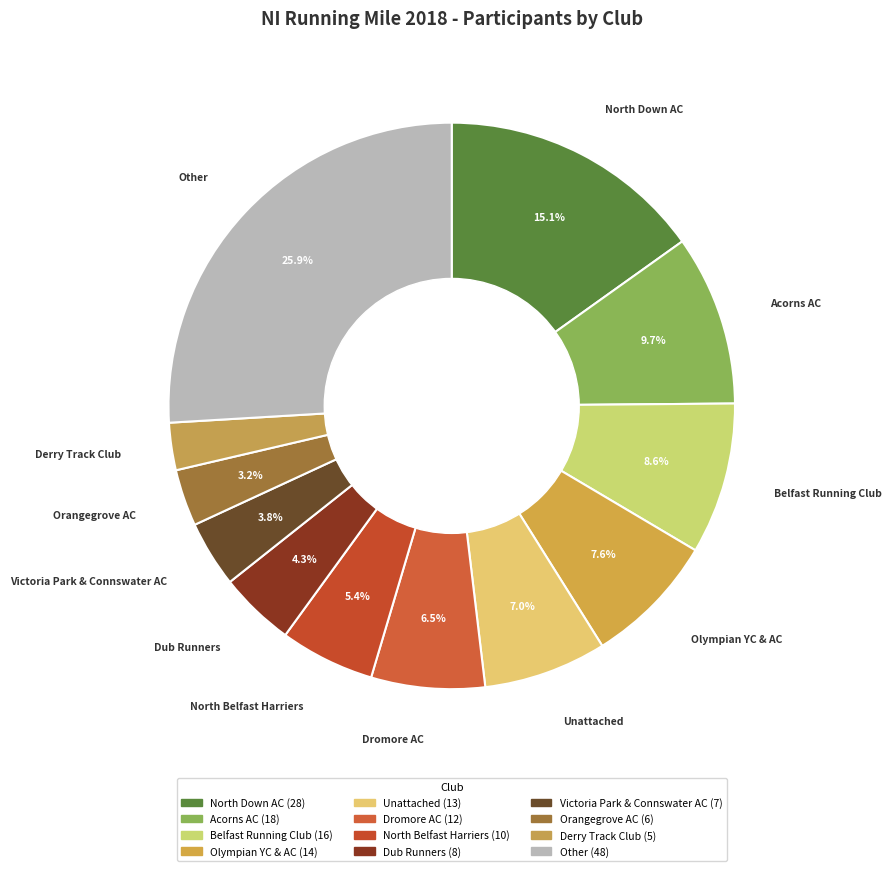

Which slice is the smallest?

Derry Track Club